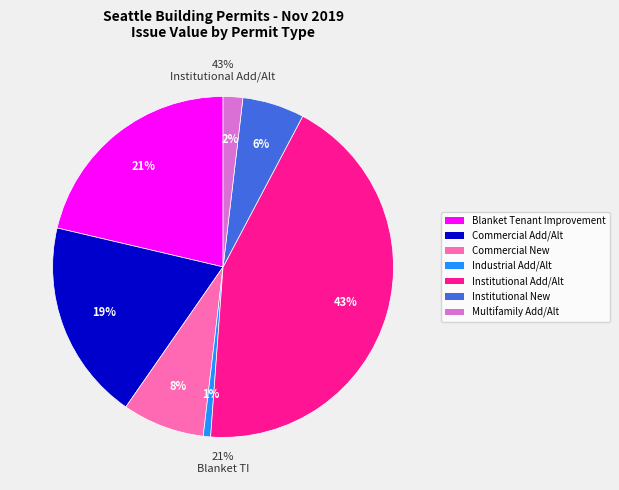

Do Commercial New and Institutional Add/Alt together represent more than half of the pie?

Yes